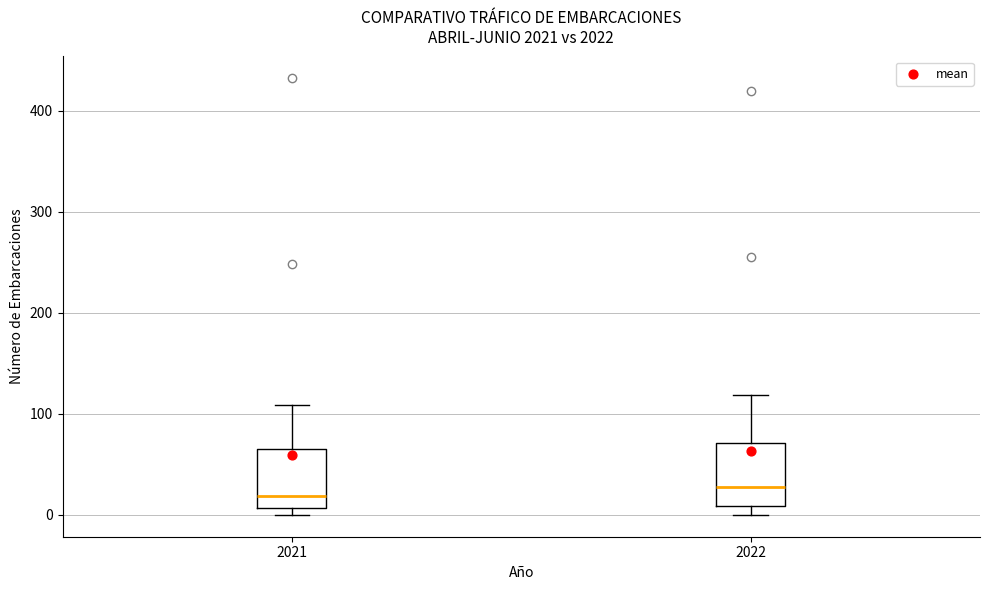

Reading left to right, read every box against the y-axis: the position of its median line, the range the box covers, and the ends of its whiskers. The values are not printed on the chart, so give them approximately, as read against the axis.

2021: median 20, box 10 to 70, whiskers 0 to 110
2022: median 30, box 10 to 70, whiskers 0 to 120